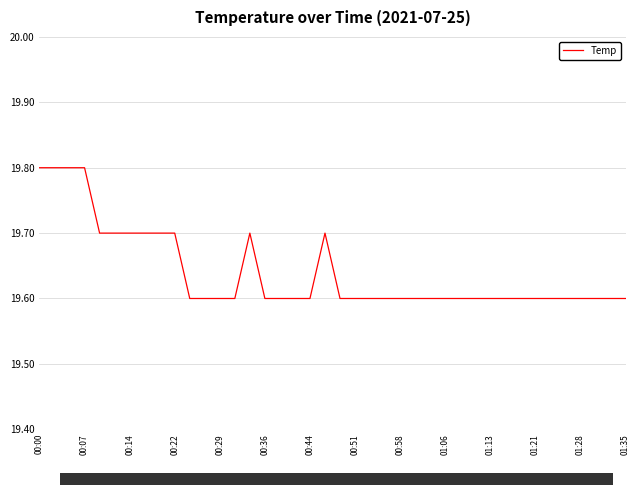

What is the smallest value displayed?

19.6